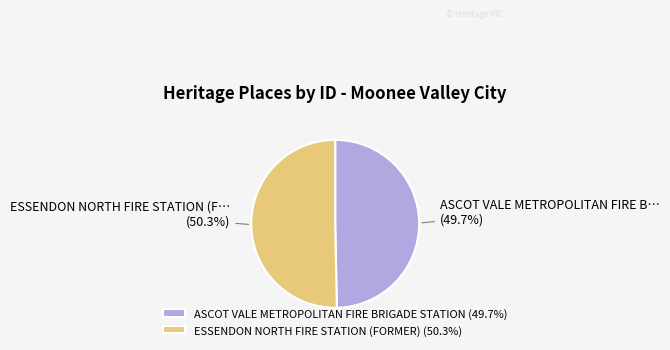

The ASCOT VALE METROPOLITAN FIRE BRIGADE STATION slice represents 50% of the pie. True or false?

True